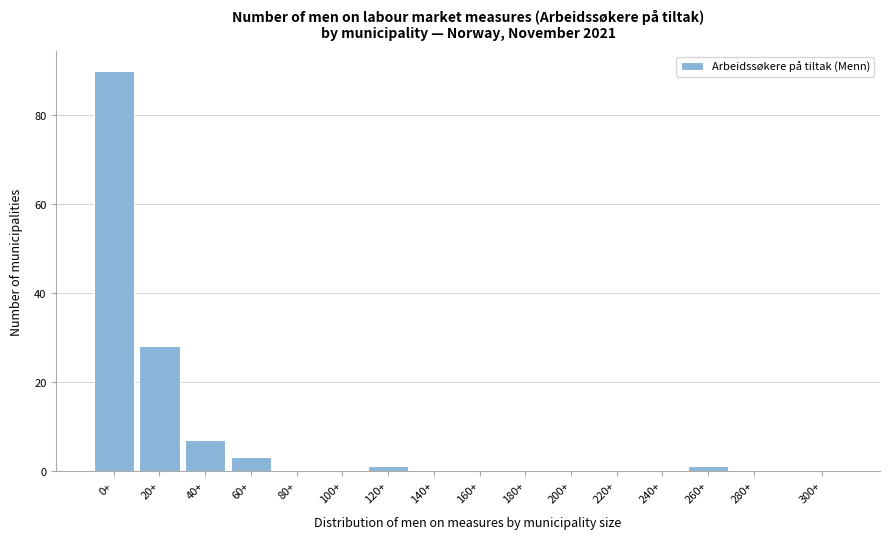

Reading left to right, transcribe all the data shown in this chart.

0+=90	20+=28	40+=7	60+=3	80+=0	100+=0	120+=1	140+=0	160+=0	180+=0	200+=0	220+=0	240+=0	260+=1	280+=0	300+=0